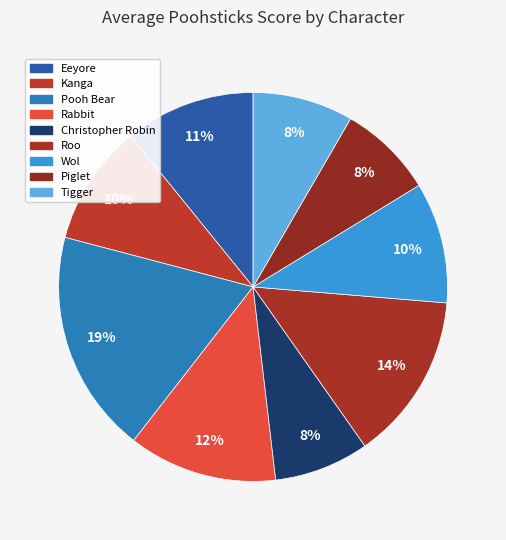

To the nearest percent, what is the difference between the largest and smallest slice percentages?

11%